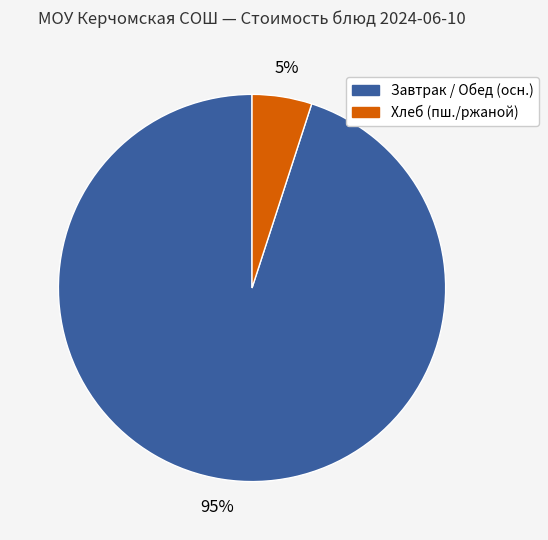

To the nearest percent, what is the average slice percentage?

50%